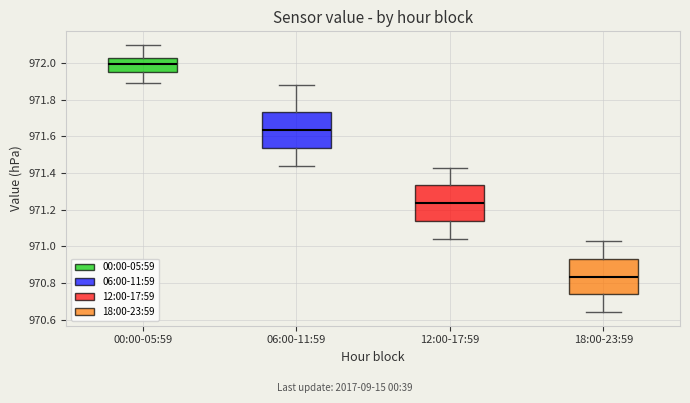

Where is the upper edge of the box for 00:00-05:59 on the y-axis? The values are not printed on the chart, so give them approximately, as read against the axis.

972.04